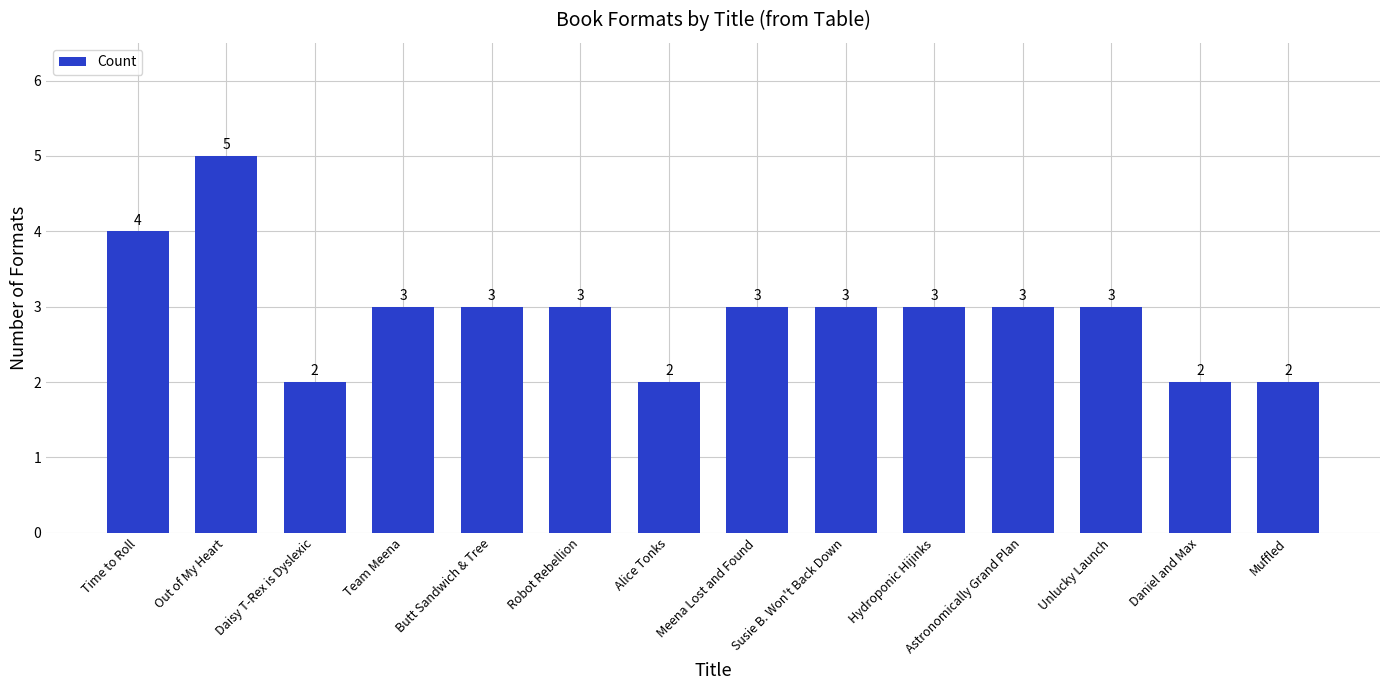

At which label does the data first exceed 3?

Time to Roll